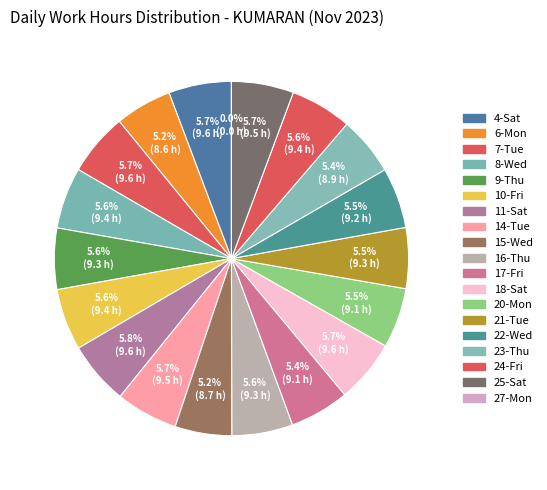

To the nearest percent, what is the combined percentage of 20-Mon and 25-Sat?

11%